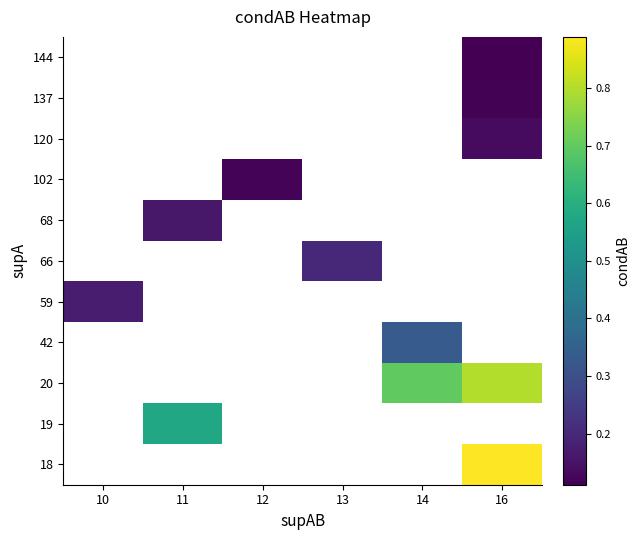

How many distinct data groups are displayed?

11